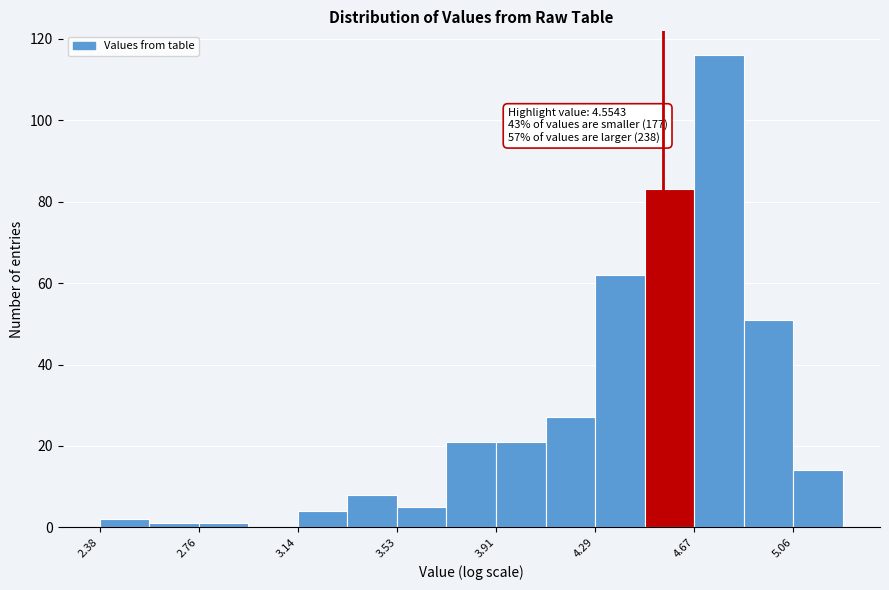

Around what value on the x-axis is the tallest bar? Give the approximate position of its centre, as read against the axis.

4.75